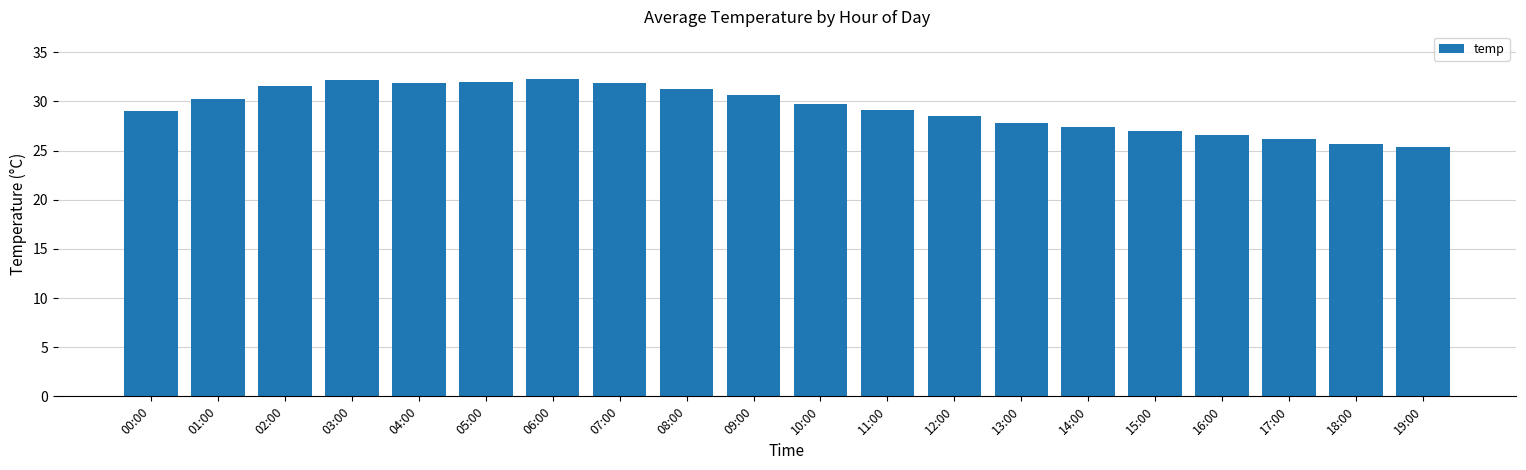

What is the ratio of the value at 08:00 to the value at 16:00?

1.2